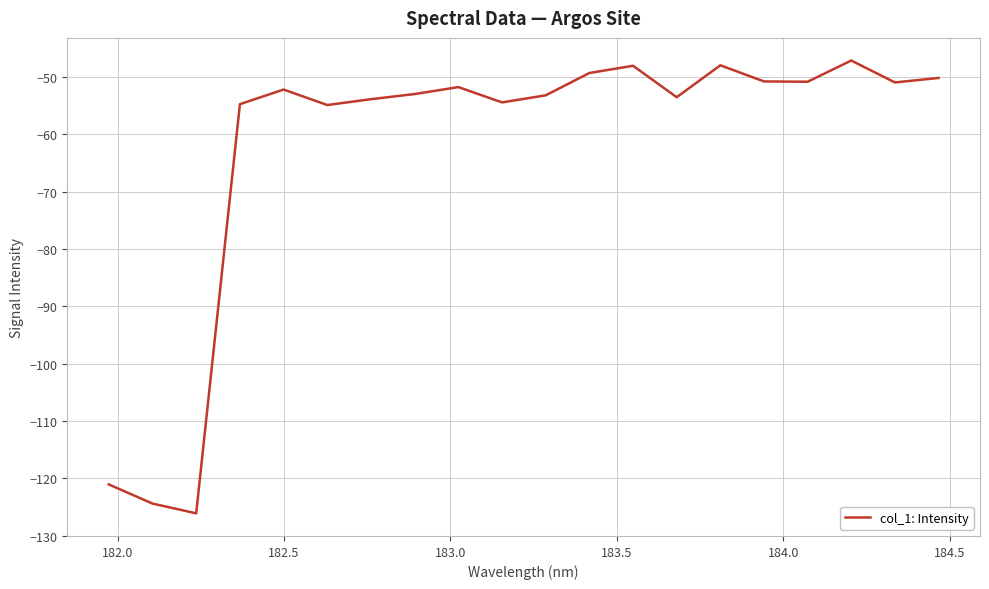

Does the chart have visible grid lines?

Yes